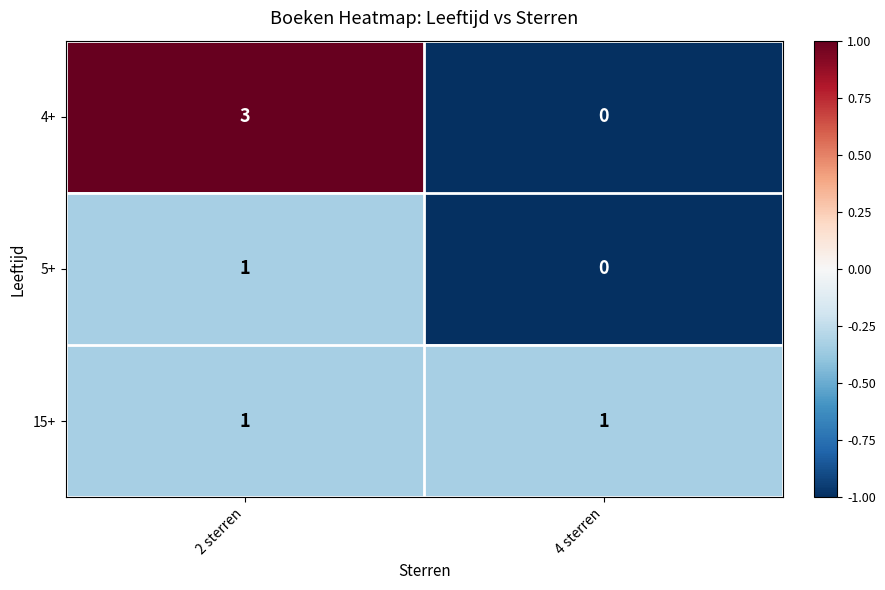

What is the difference between the highest and lowest values at 4 sterren?

1